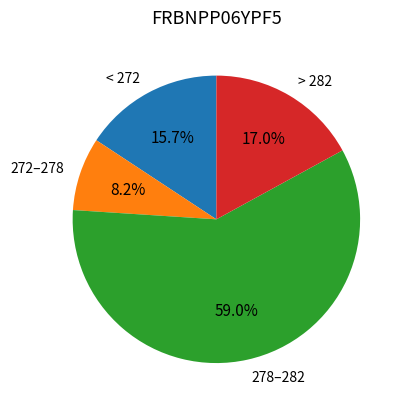

What portion of the pie excludes > 282?

83.0%